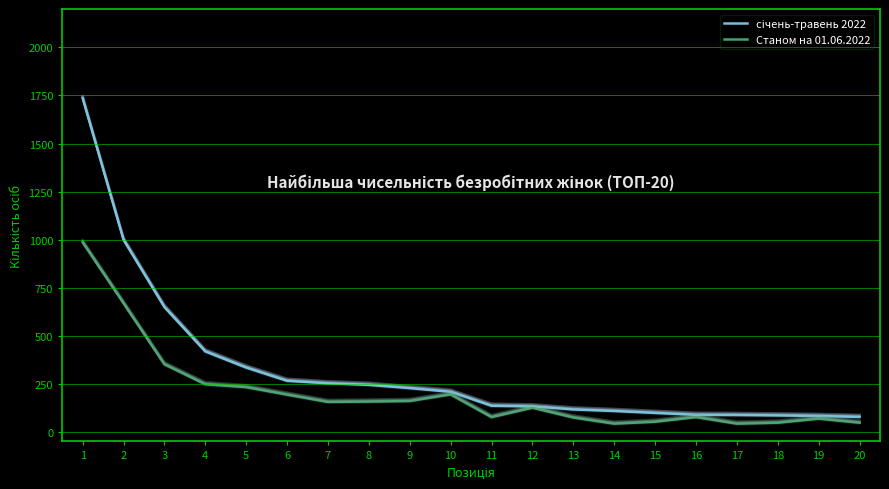

At which label does Станом на 01.06.2022 first exceed 155?

1